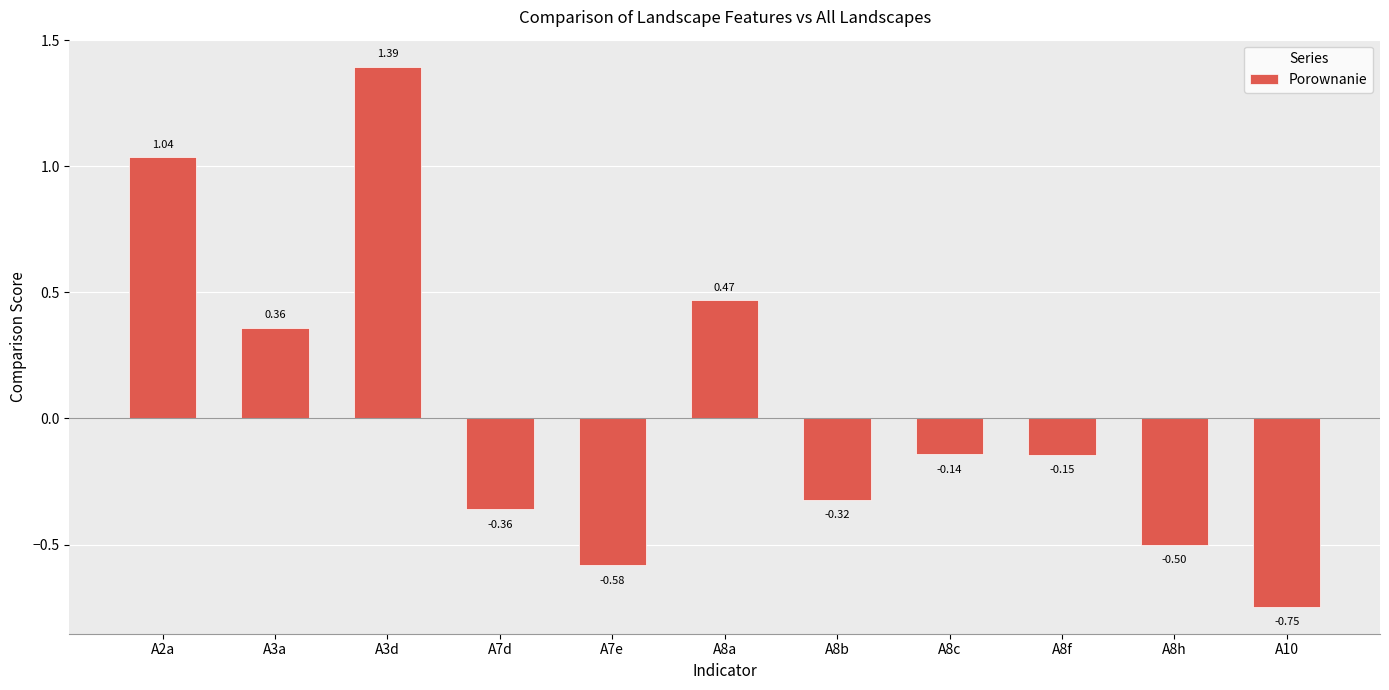

What is the difference between the maximum and minimum values?

2.1